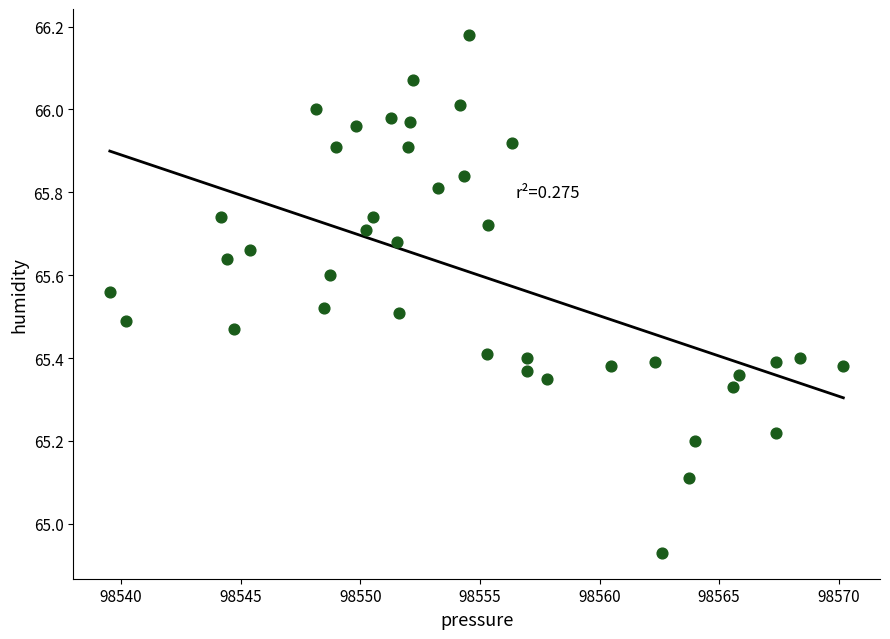

What is the range of X values (max minus min)?

30.7